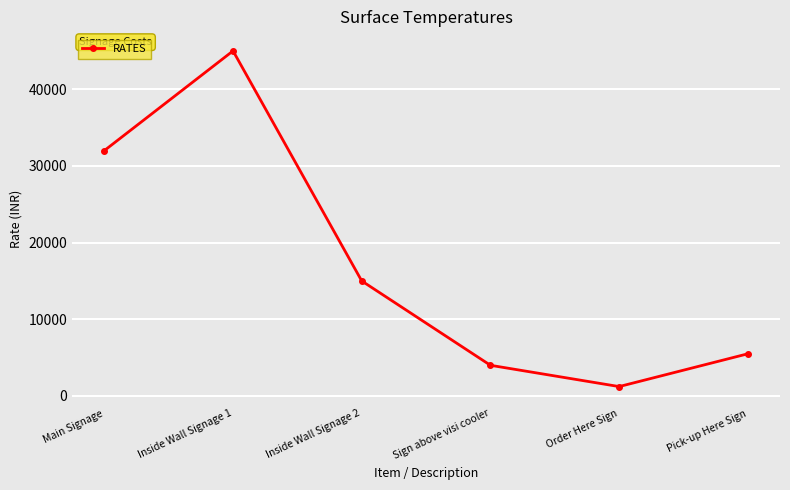

How many lines are shown in the chart?

1